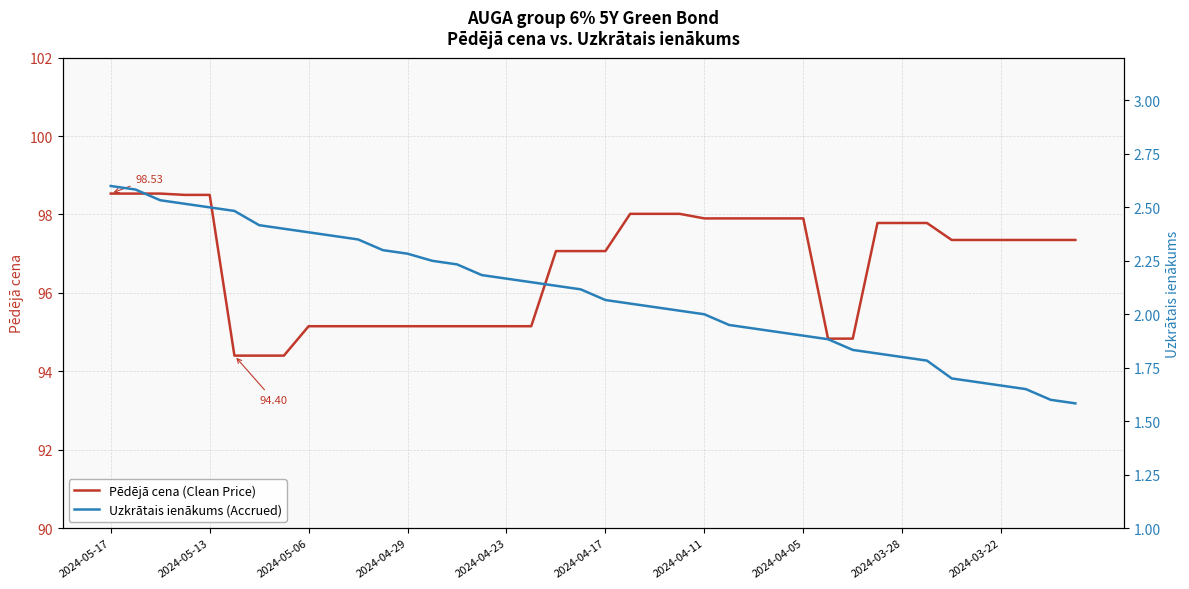

What position from the right is 17?

23